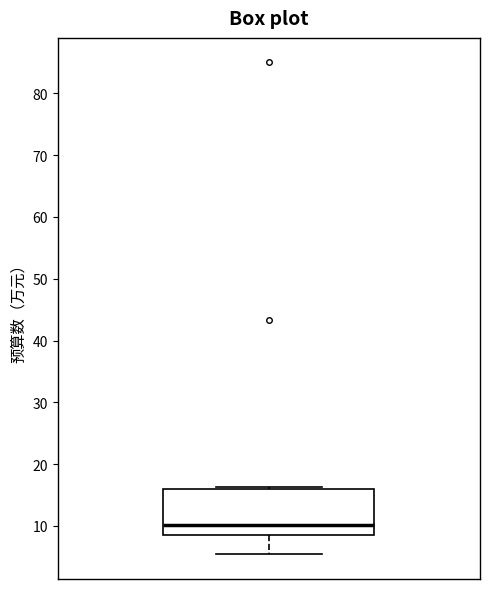

Transcribe this box plot: give where the median line is, the range the box spans, and where the two whiskers end, as read against the y-axis. The values are not printed on the chart, so give them approximately, as read against the axis.

median 10, box 9 to 16, whiskers 5 to 16 (just above the box's upper edge)